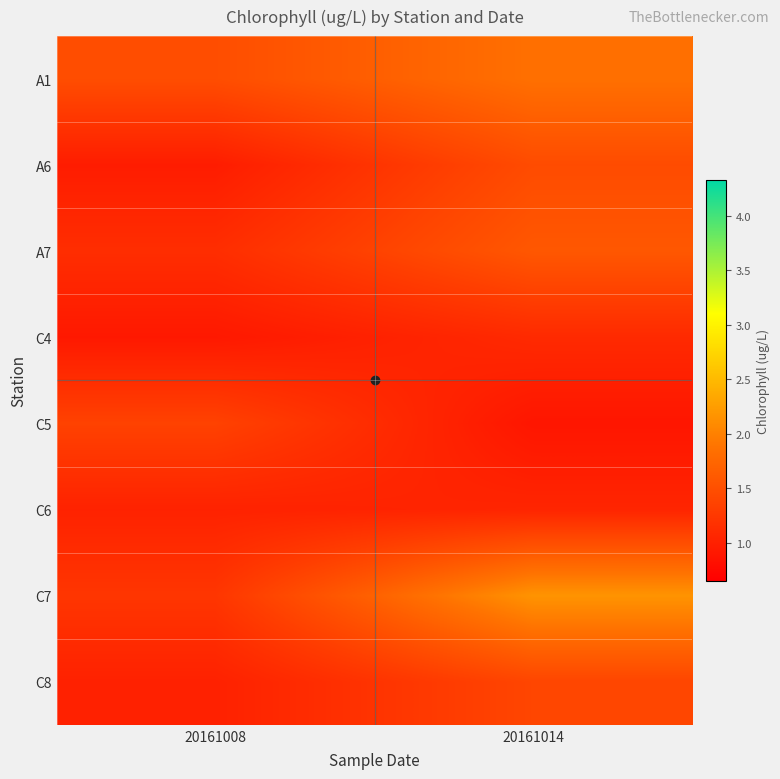

At which category is the sum across all series the highest?

20161014